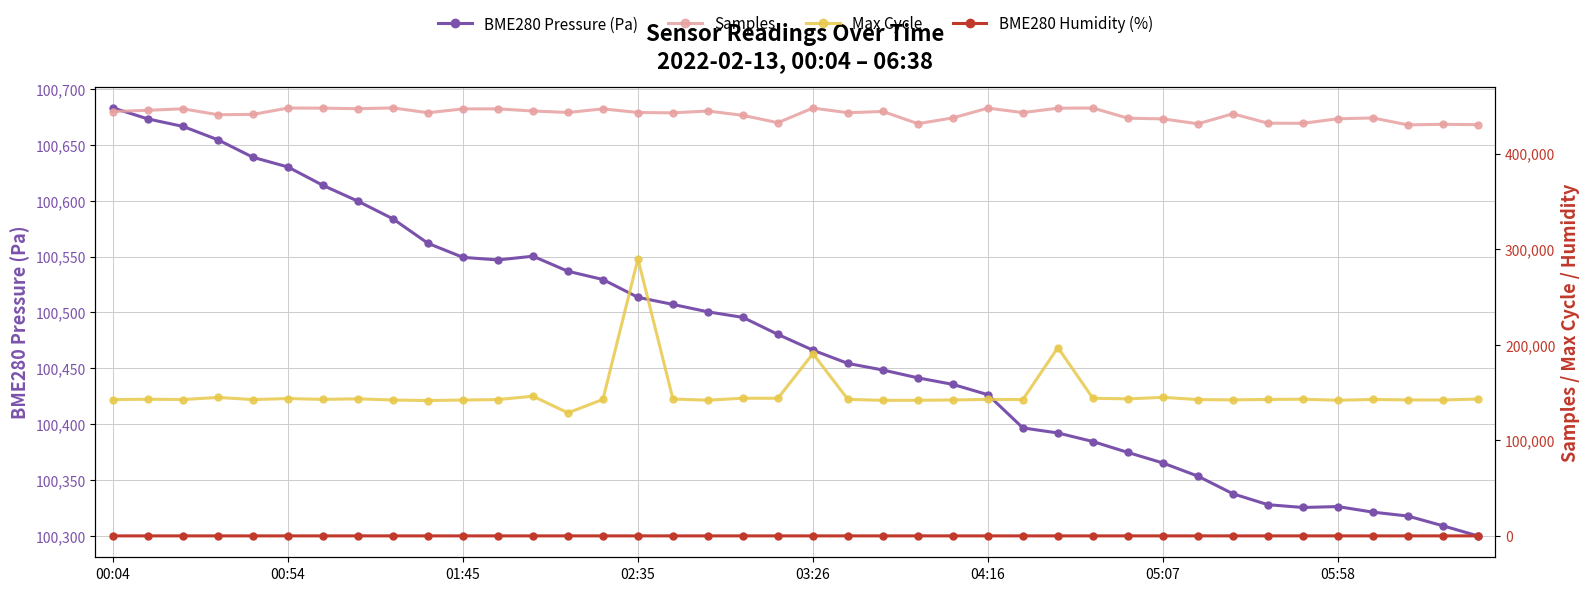

True or false: Samples and BME280 Humidity (%) cross at least once.

False